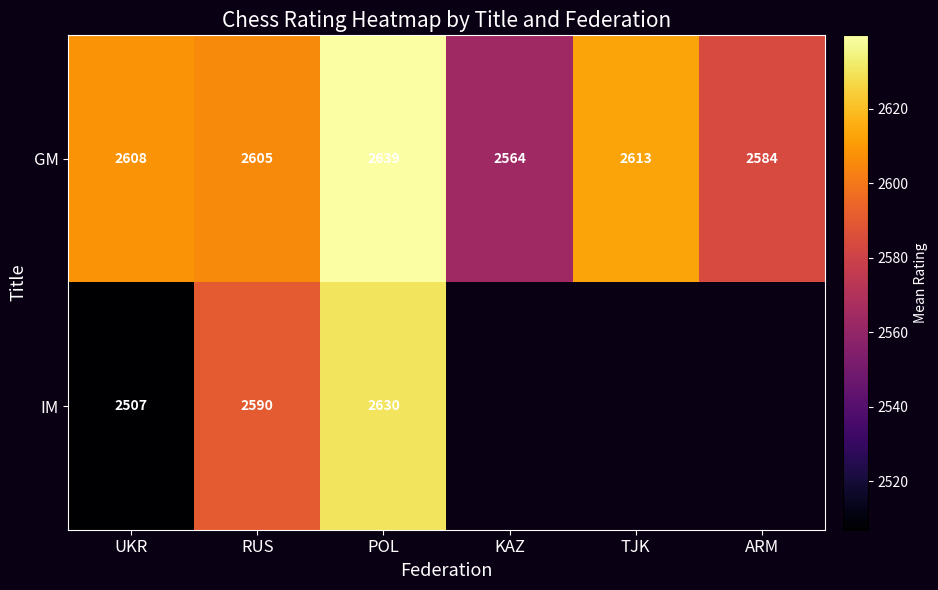

Rank the series at RUS from lowest to highest value.

IM, GM